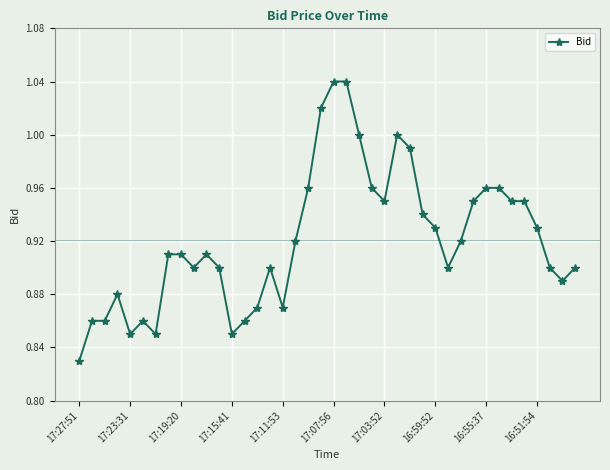

True or false: there are more than 2 points higher than both neighbors.

True